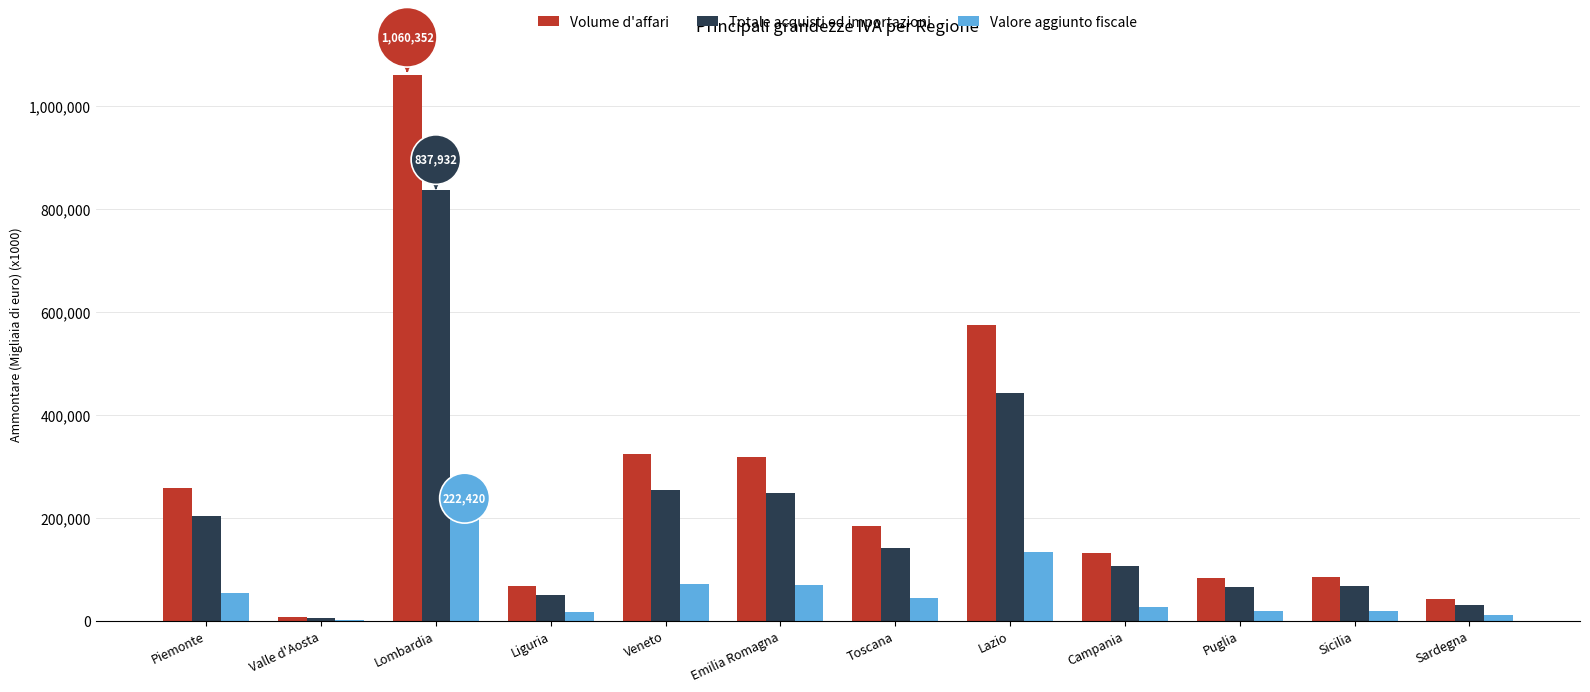

How many groups of bars are there?

12